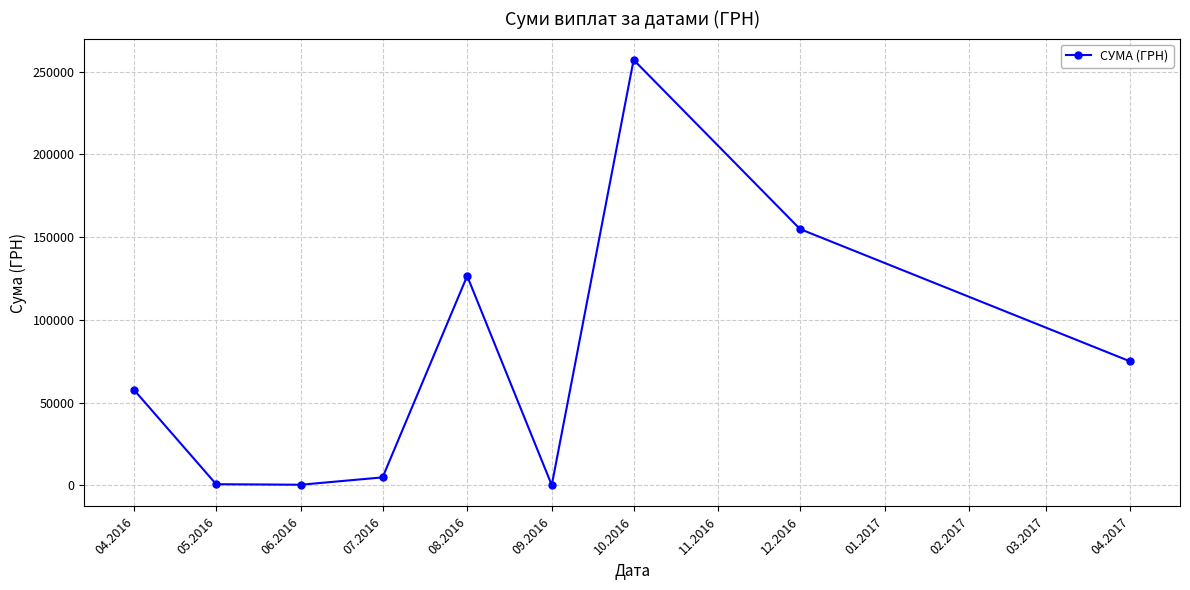

Is it true that the value at 04.2016 is 57479.1?

True